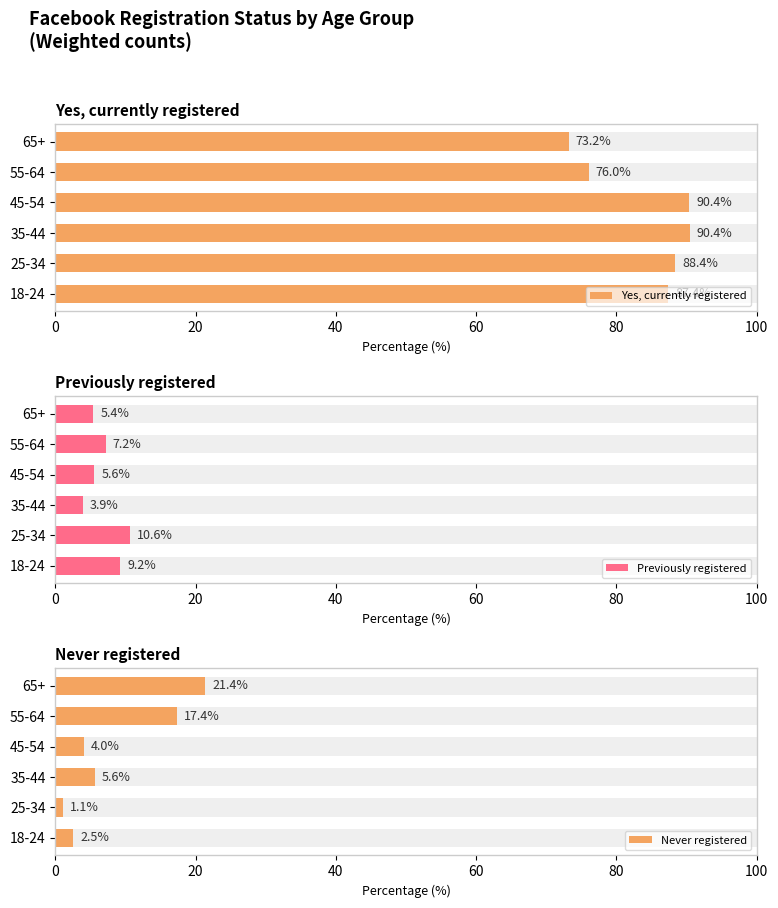

Which series changed the most between 25-34 and 65+?

Never registered